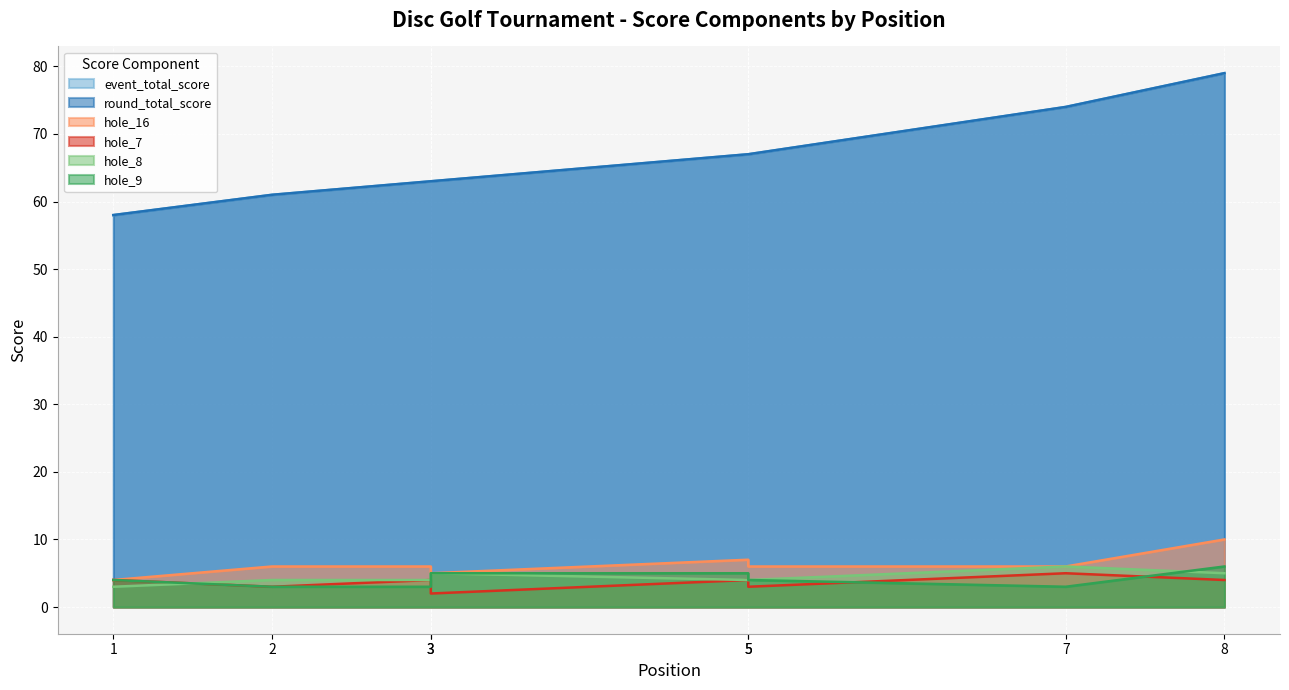

How many data points in hole_16 are less than 6?

2